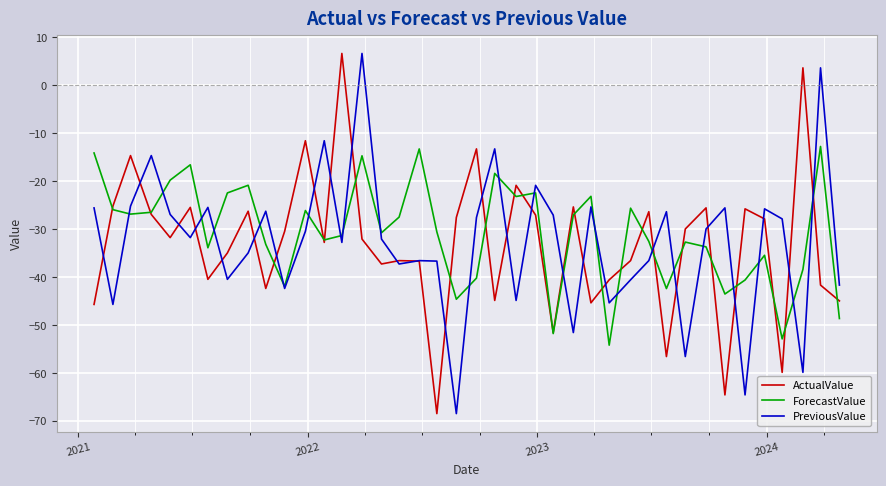

What is the smallest value displayed?

-68.5